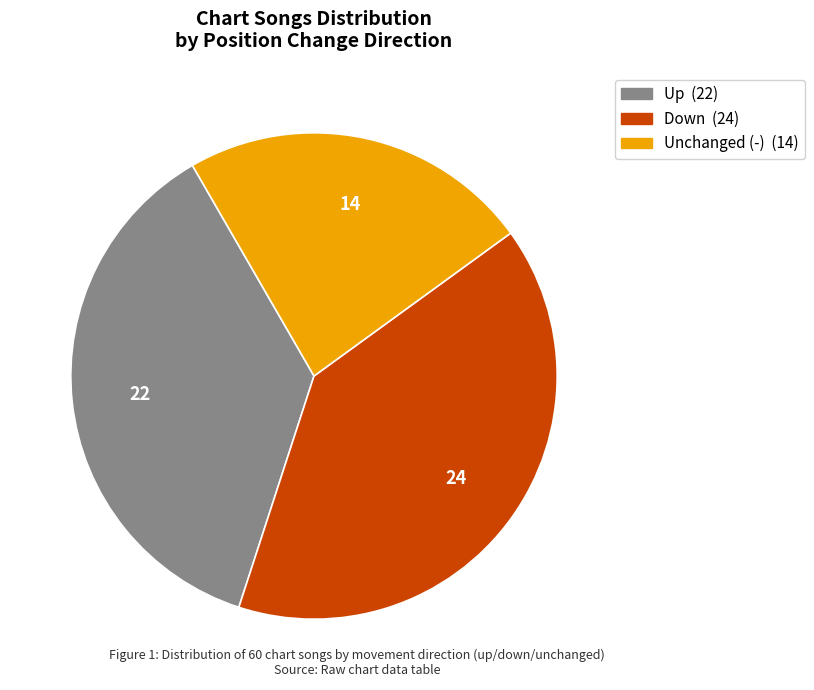

Does any single category account for the majority?

No